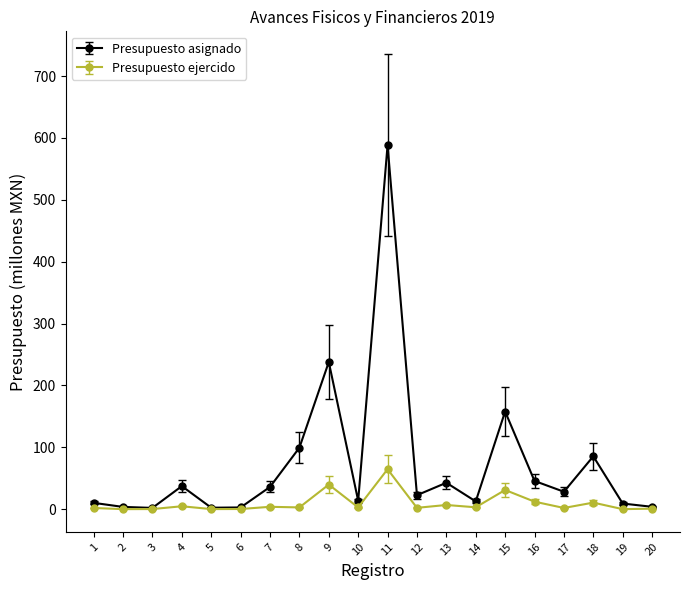

The Presupuesto ejercido series shows 0.8 at 20. True or false?

True